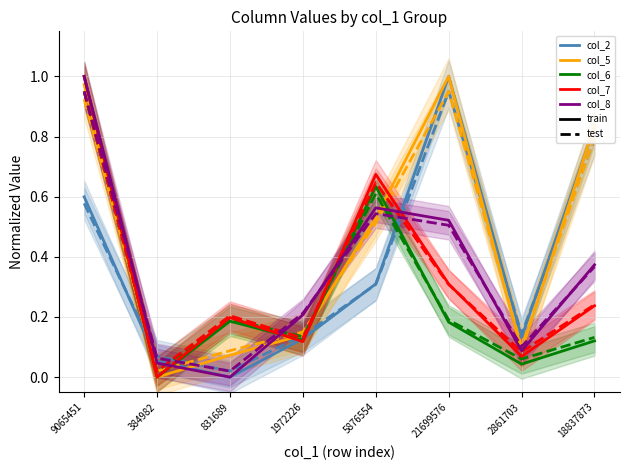

True or false: col_2 has more than 0 interior local peaks.

True